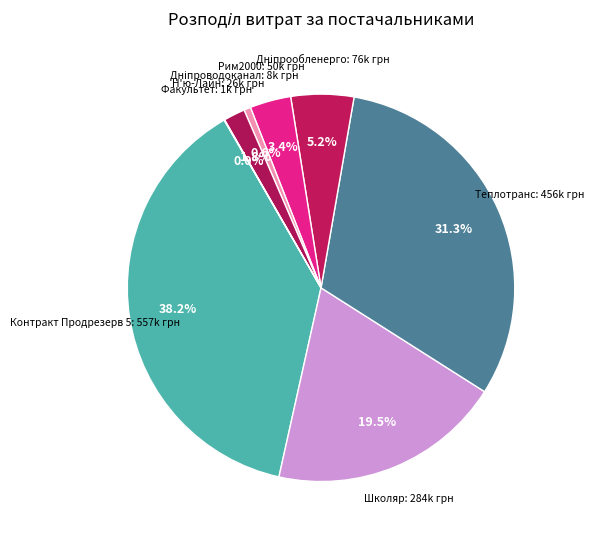

Which slice is the smallest?

ТОВ "Факультет"